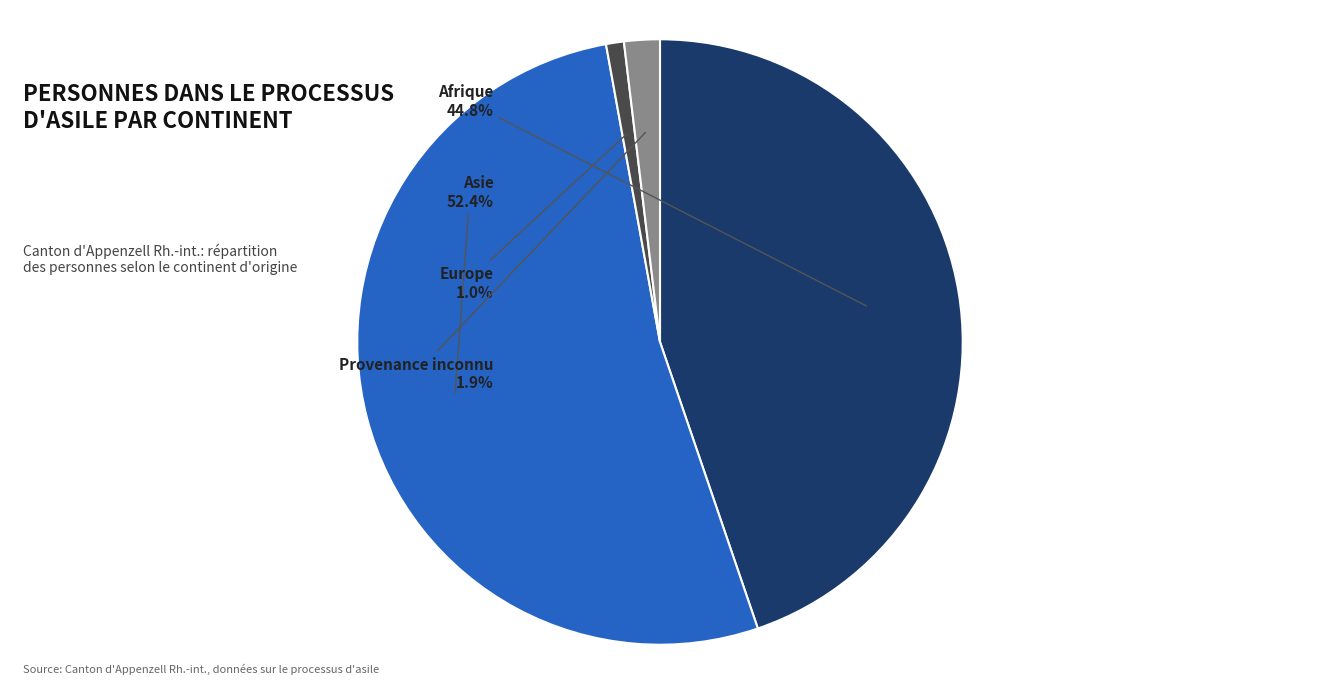

Which has a higher value, Provenance inconnu or Europe?

Provenance inconnu